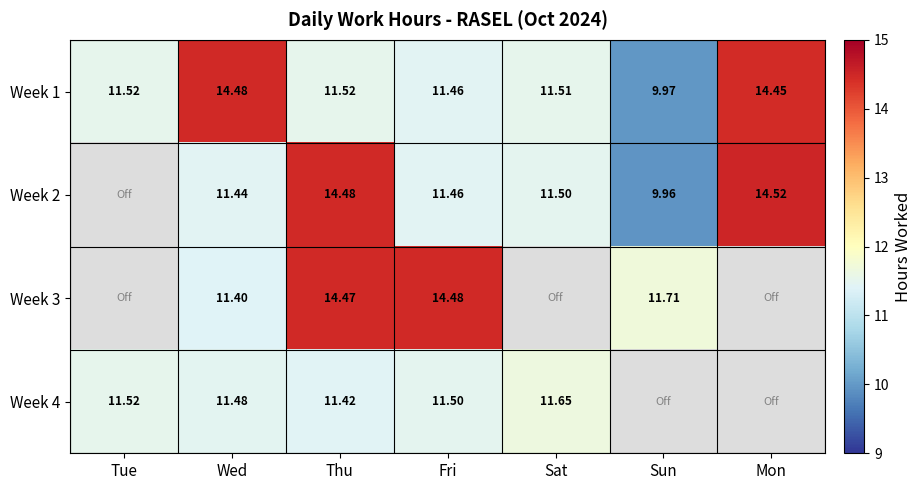

Between Fri and Sat, which is larger?

Sat